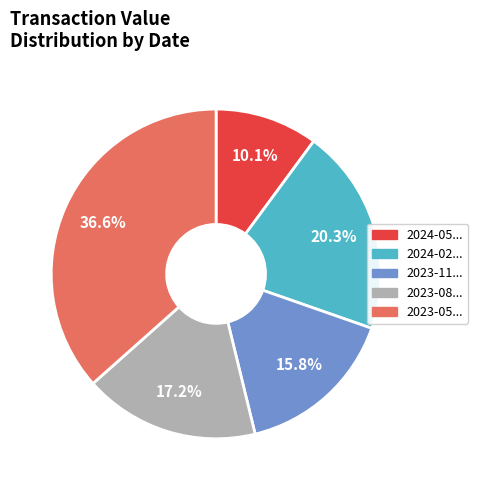

Does any single category account for the majority?

No